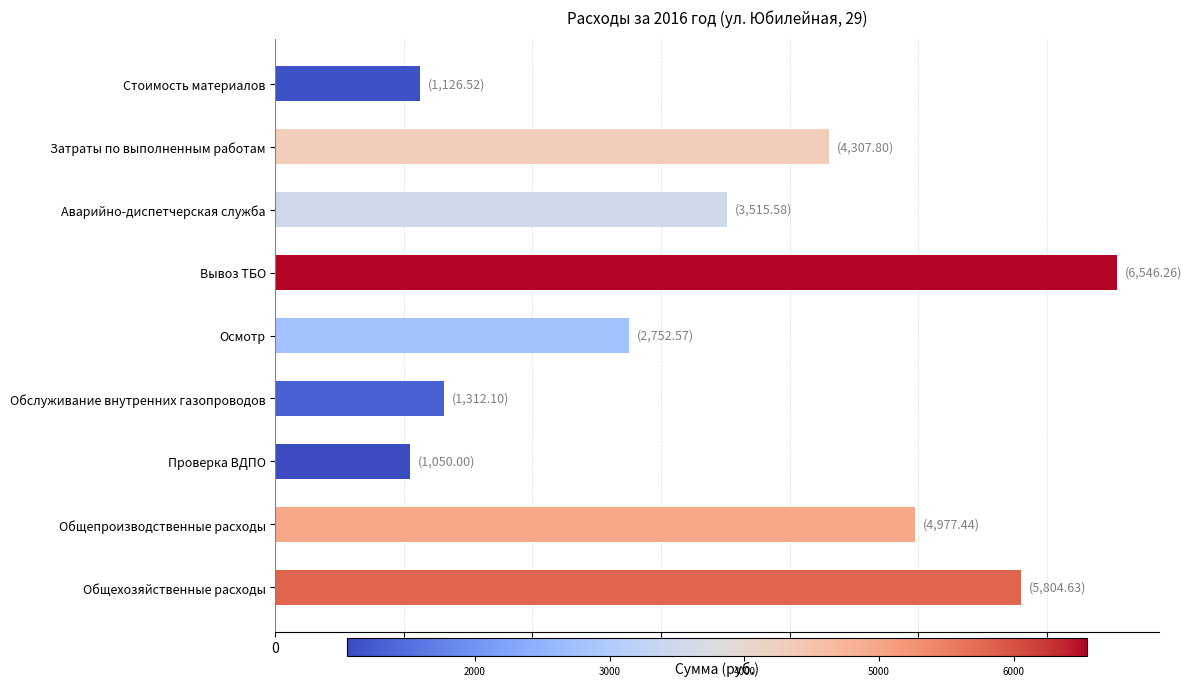

What is the change in value from Затраты по выполненным работам to Стоимость материалов?

-3181.3